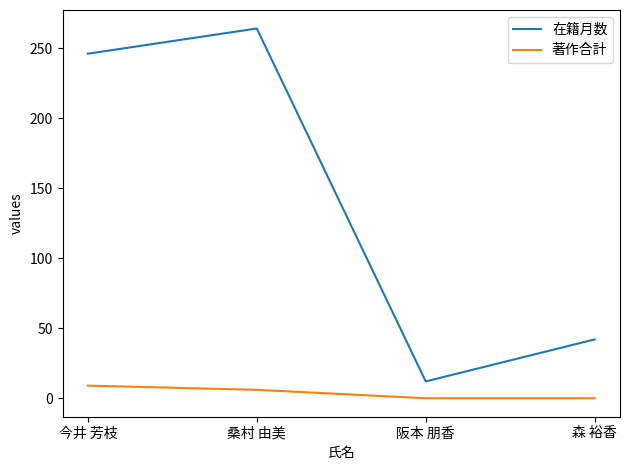

Where is 在籍月数 nearest to the value 138?

森 裕香